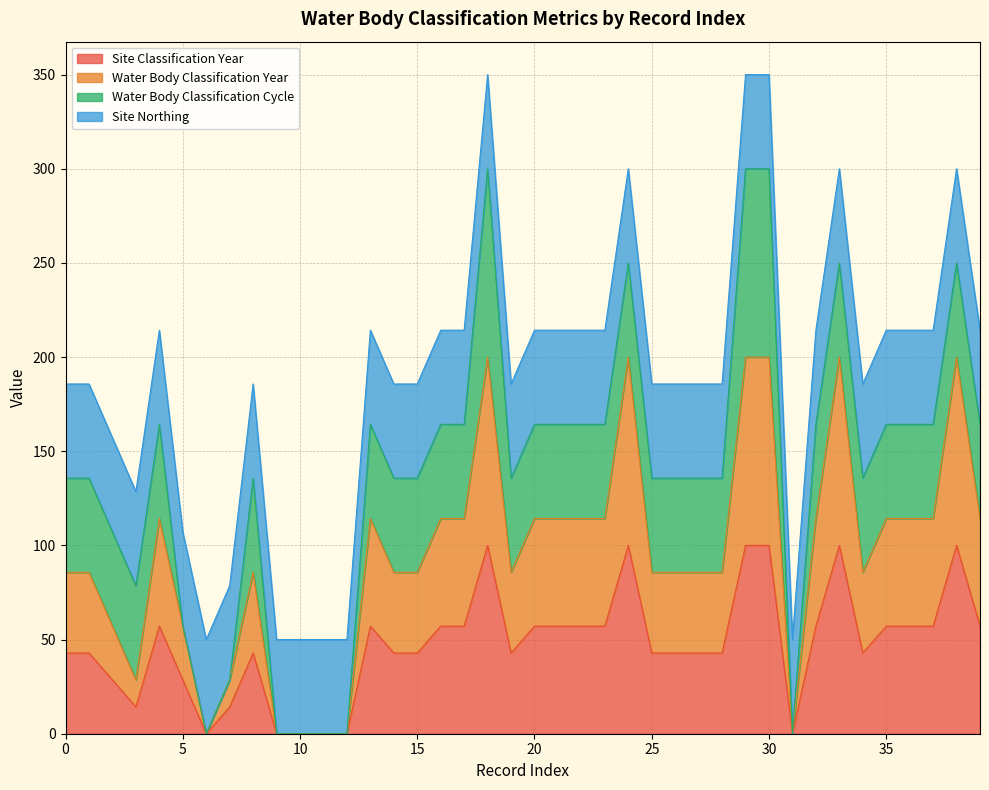

How many interior local peaks does the Water Body Classification Year series have?

7